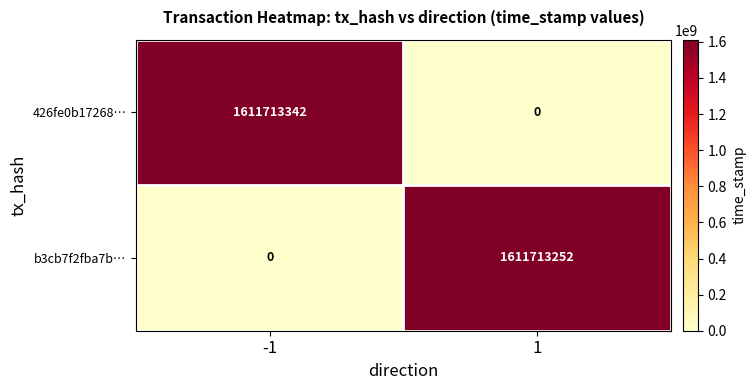

Reading left to right, what are all the values shown in this chart?

426fe0b17268…: -1=1611713342	1=0
b3cb7f2fba7b…: -1=0	1=1611713252